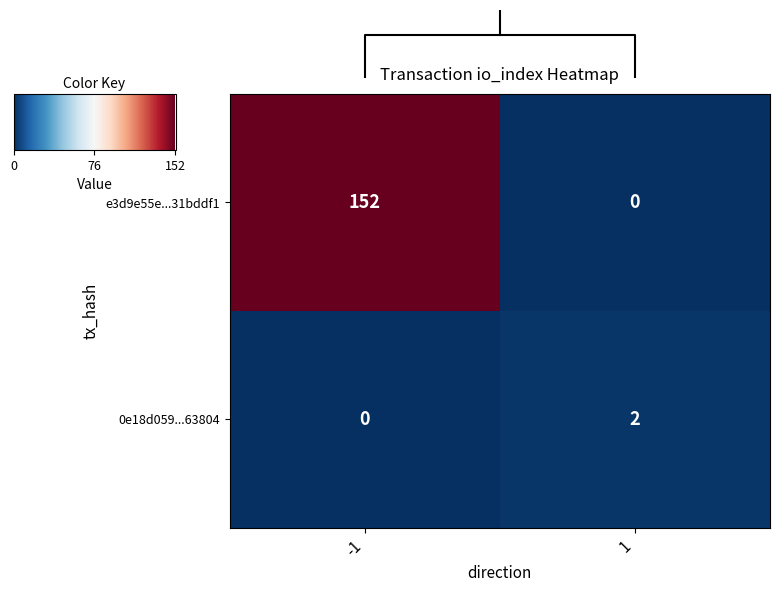

How many positive values does the 0e18d059...63804 series have?

1